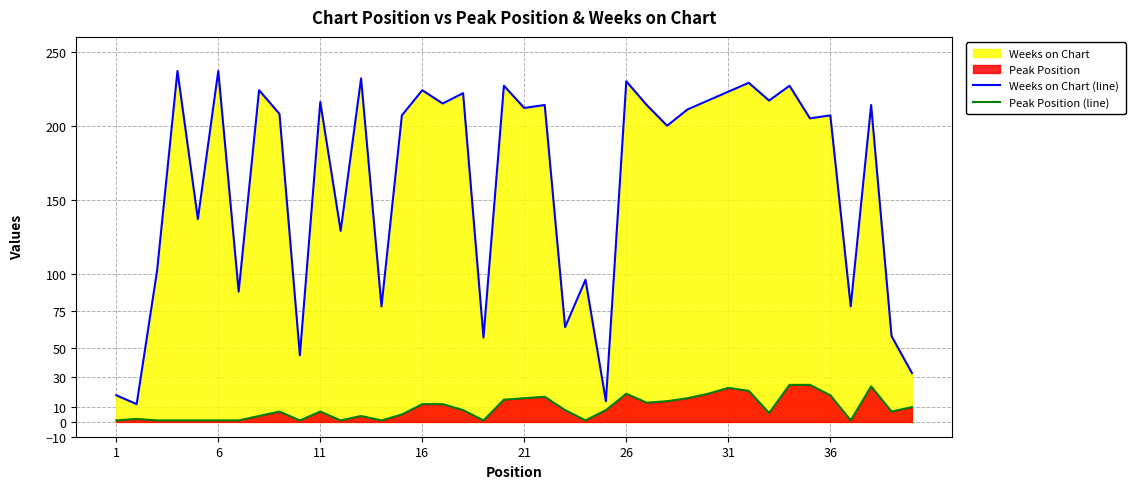

Which series has the widest spread of values?

Weeks on Chart (line)